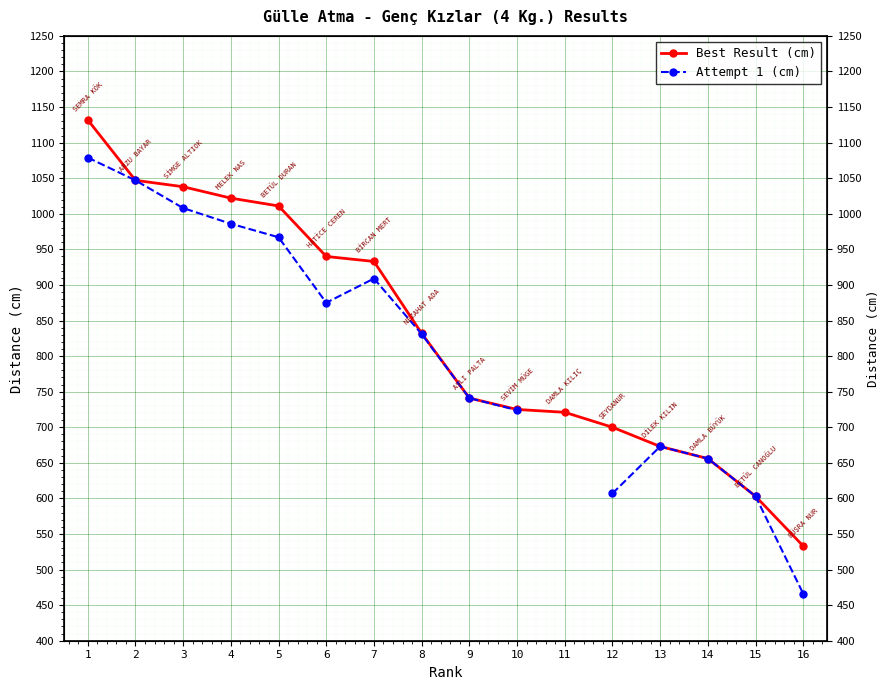

What is the minimum value for Attempt 1 (cm)?

466.0